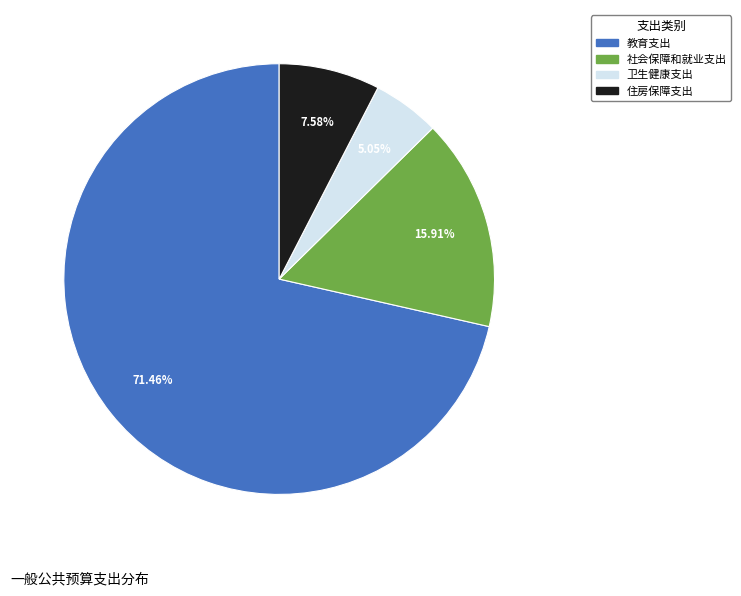

To the nearest percent, what is the difference between the 住房保障支出 and 卫生健康支出 slice percentages?

3%